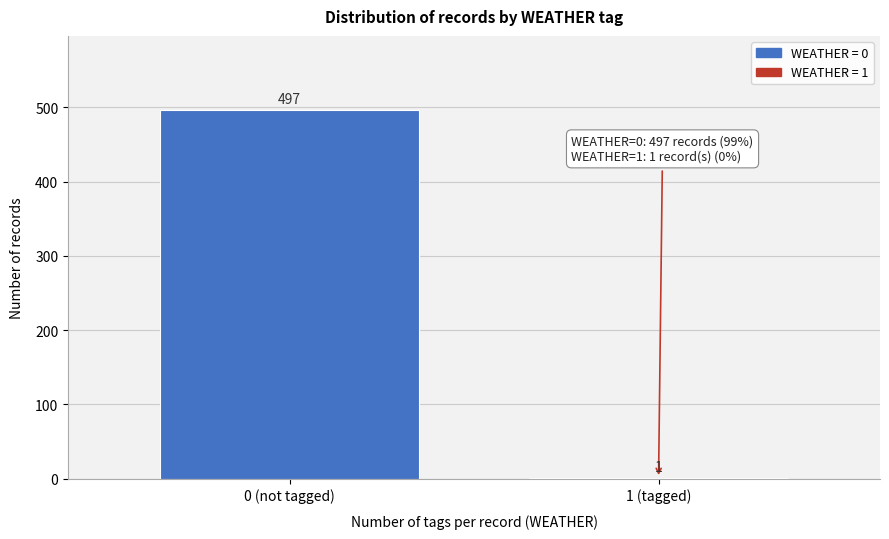

Reading left to right, what are all the values shown in this chart?

0 (not tagged)=497	1 (tagged)=1